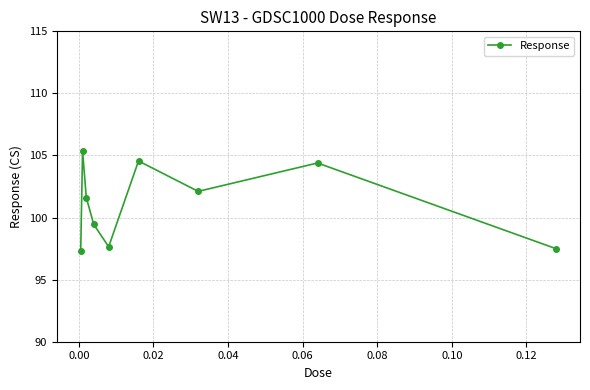

Is this an area chart (filled region under the line)?

No